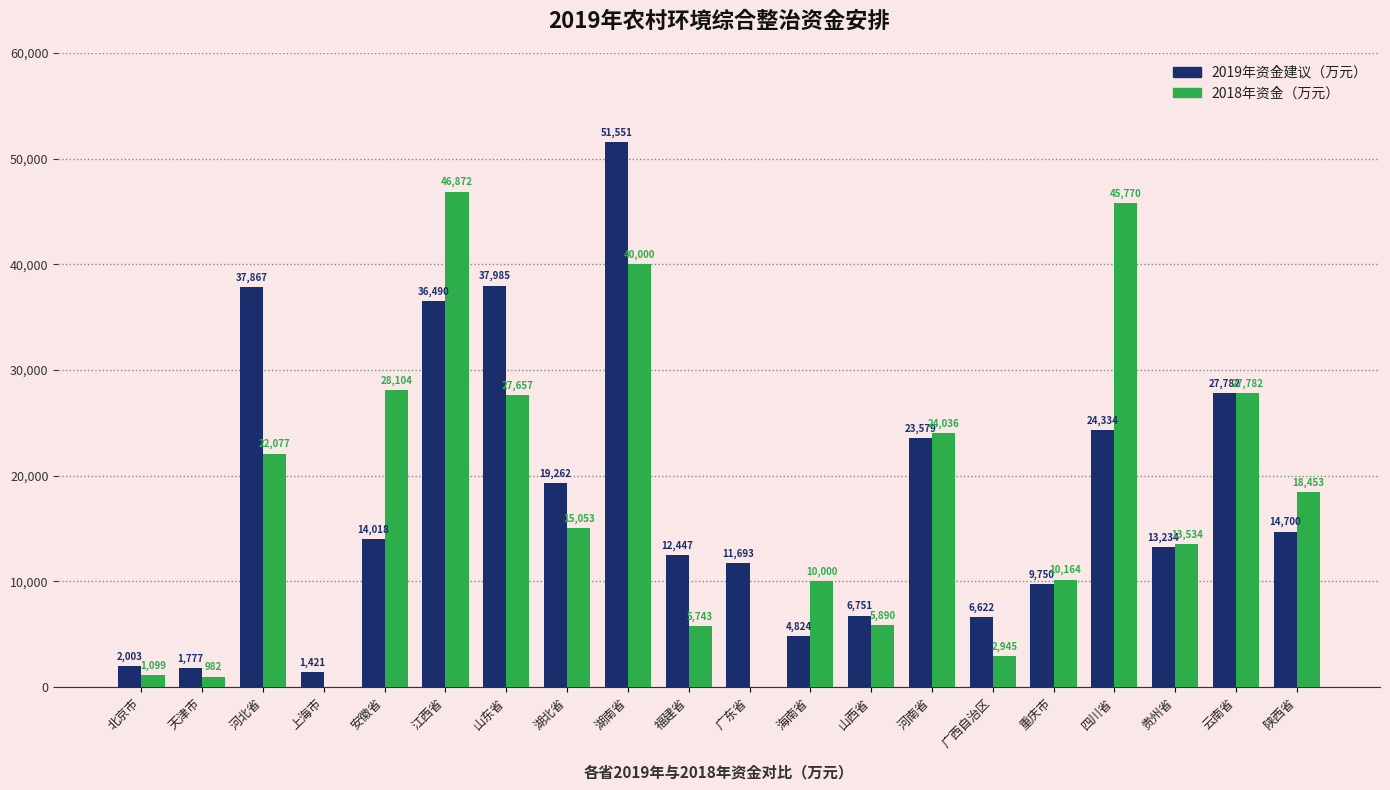

The value of 2019年资金建议（万元） at 四川省 is 10957. True or false?

False